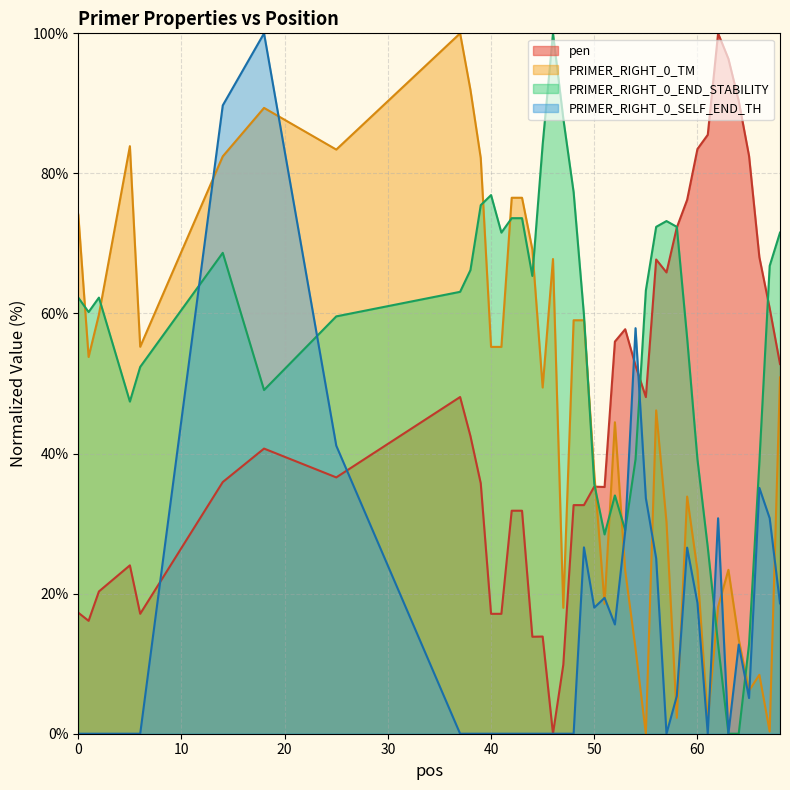

Which series has the largest total across all categories?

PRIMER_RIGHT_0_END_STABILITY